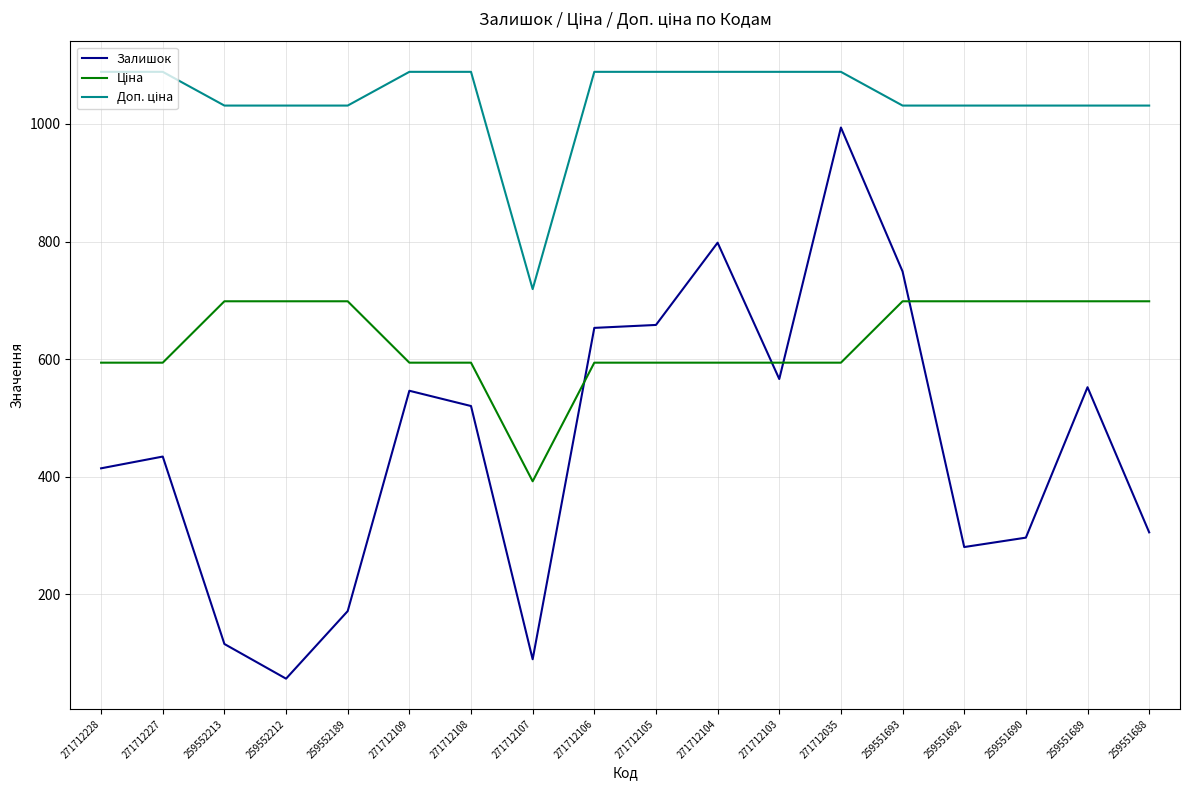

What is the total value across all series at 271712107?

1199.9